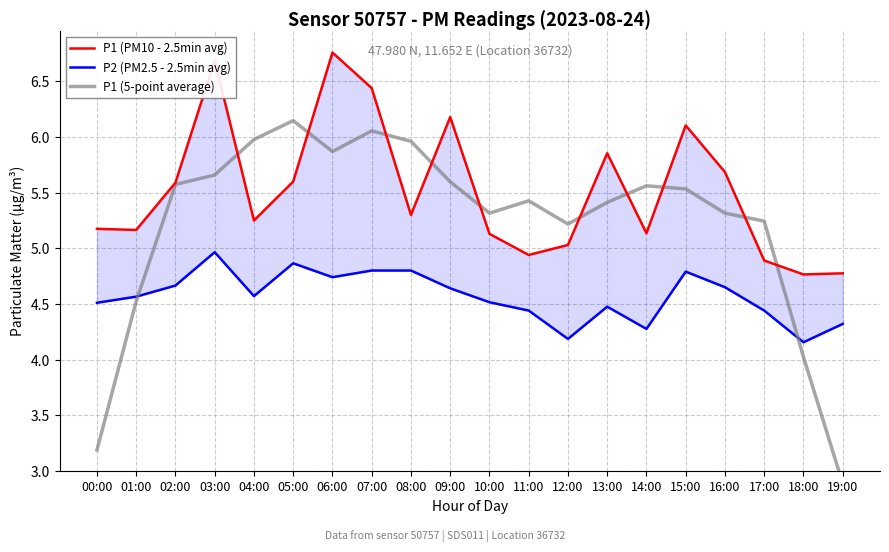

Where is P1 (PM10 - 2.5min avg) nearest to the value 5?

12:00